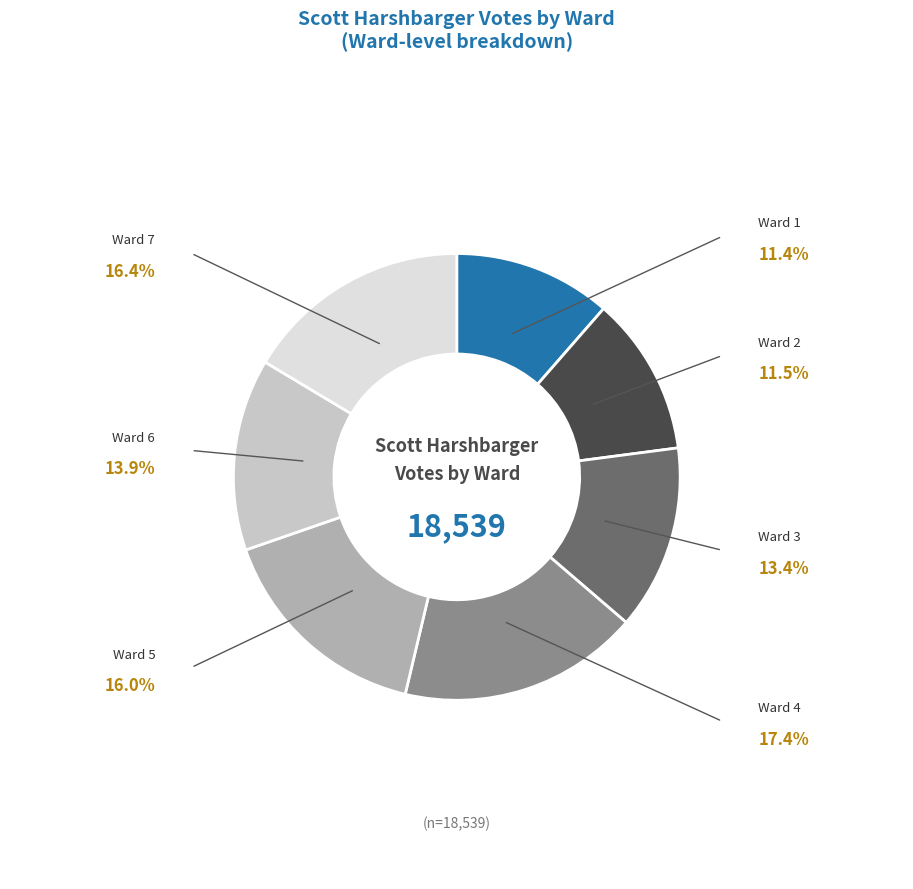

Which has a higher value, Ward 6 or Ward 2?

Ward 6